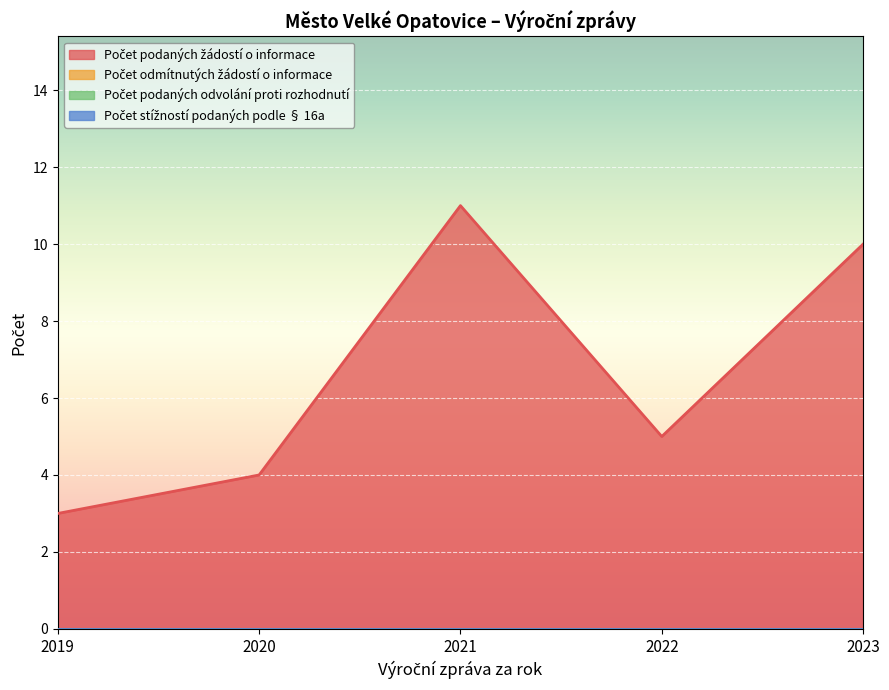

At how many categories does at least one series exceed 9?

2